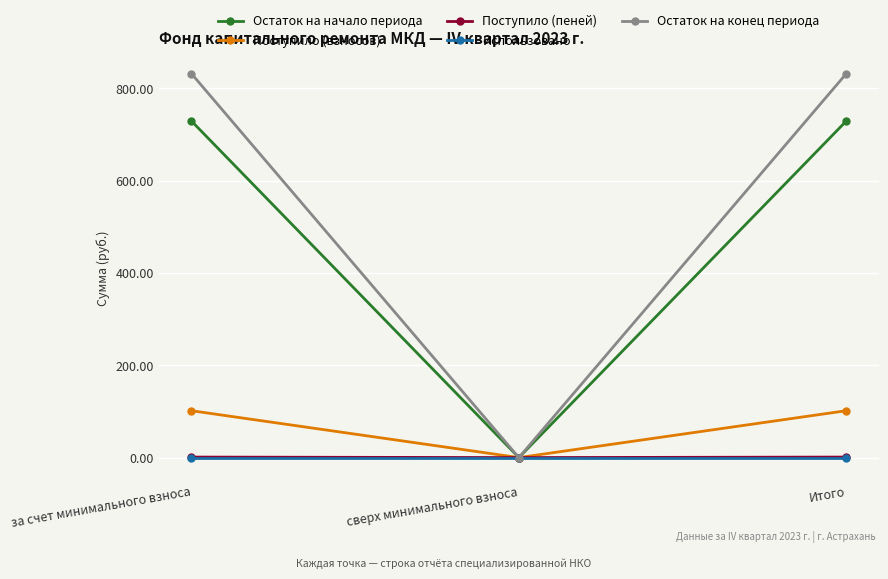

Which category has the lowest value in the Остаток на конец периода series?

сверх минимального взноса